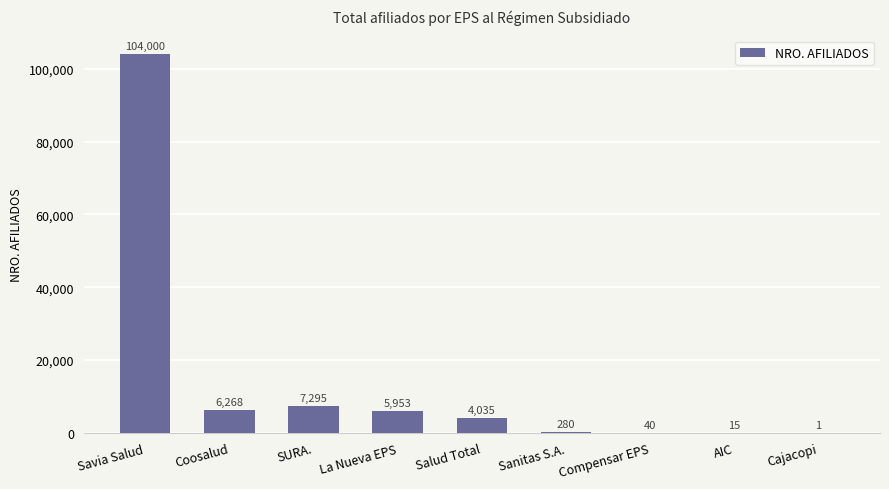

What is the sum of all values?

127887